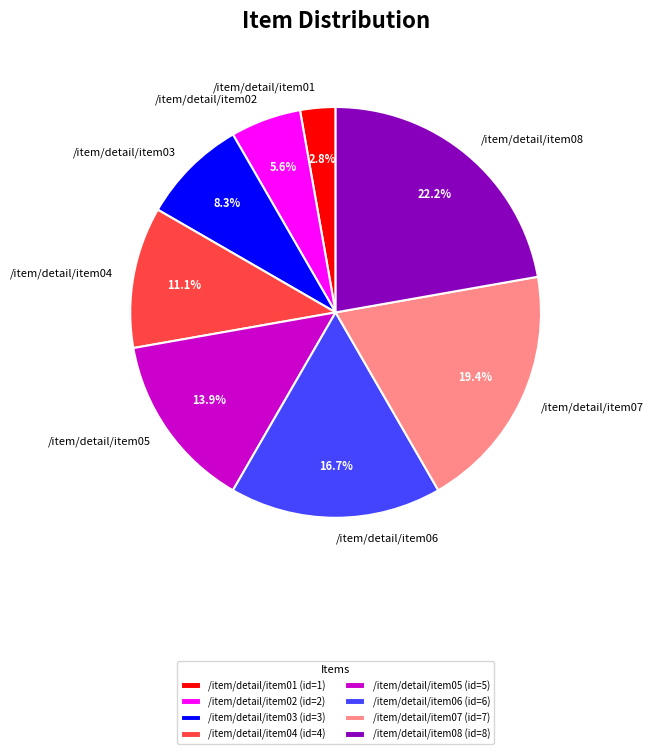

To the nearest percent, what is the combined percentage of /item/detail/item05 and /item/detail/item03?

22%